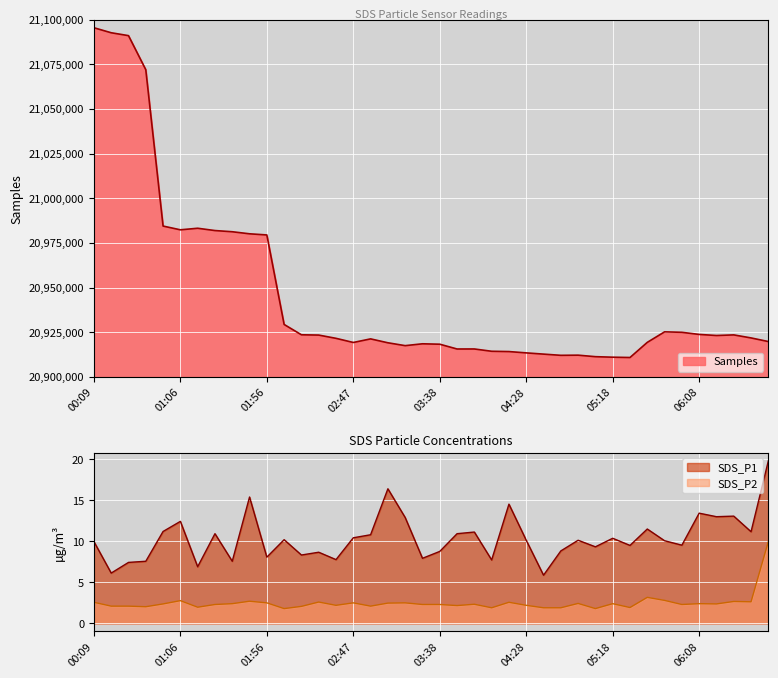

Is it true that the value at 01:56 is 27846437?

False